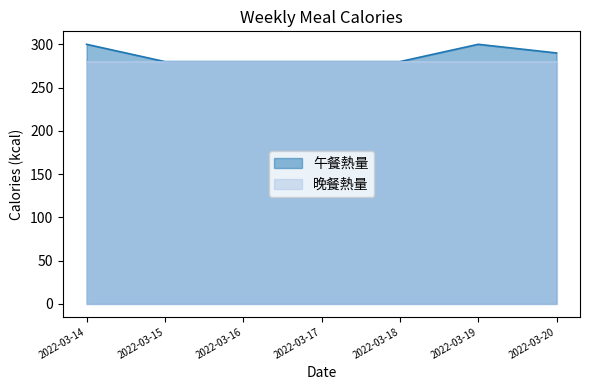

Between 2022-03-20 and 2022-03-18, which is larger?

2022-03-20